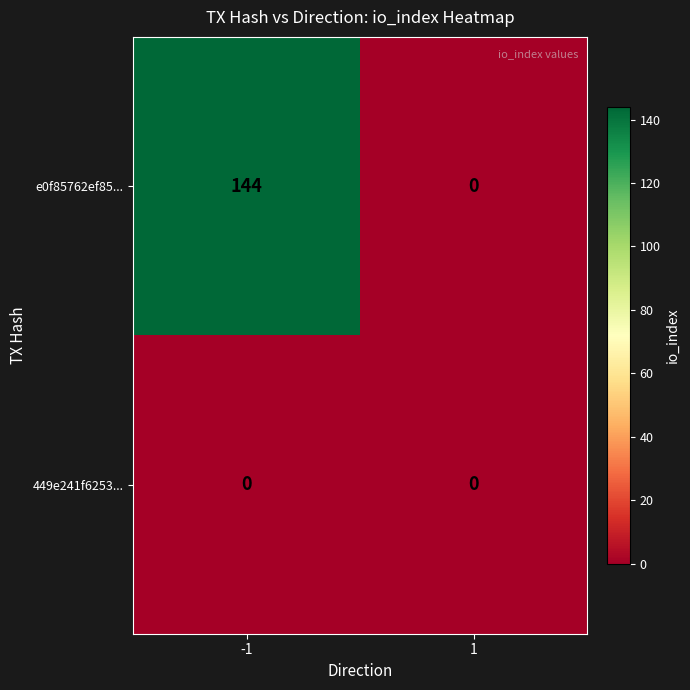

Which series has the largest range (max minus min)?

e0f85762ef85...